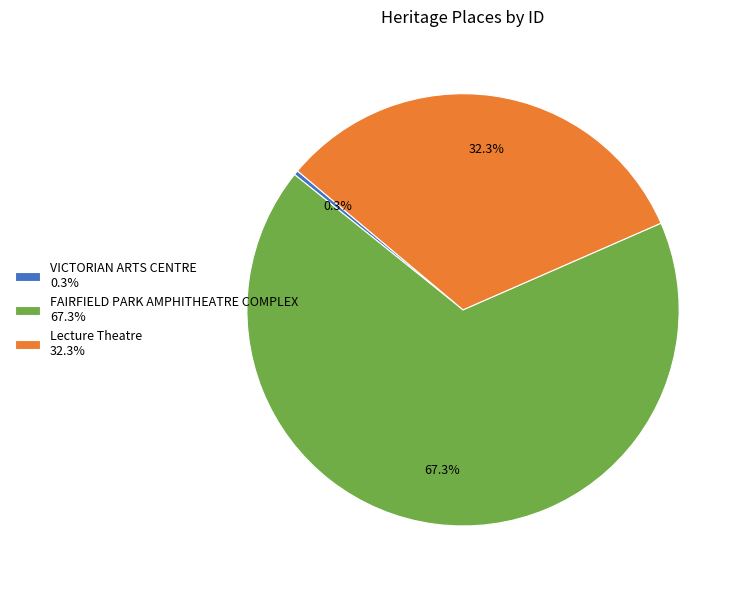

What is the largest slice in the pie chart?

FAIRFIELD PARK AMPHITHEATRE COMPLEX